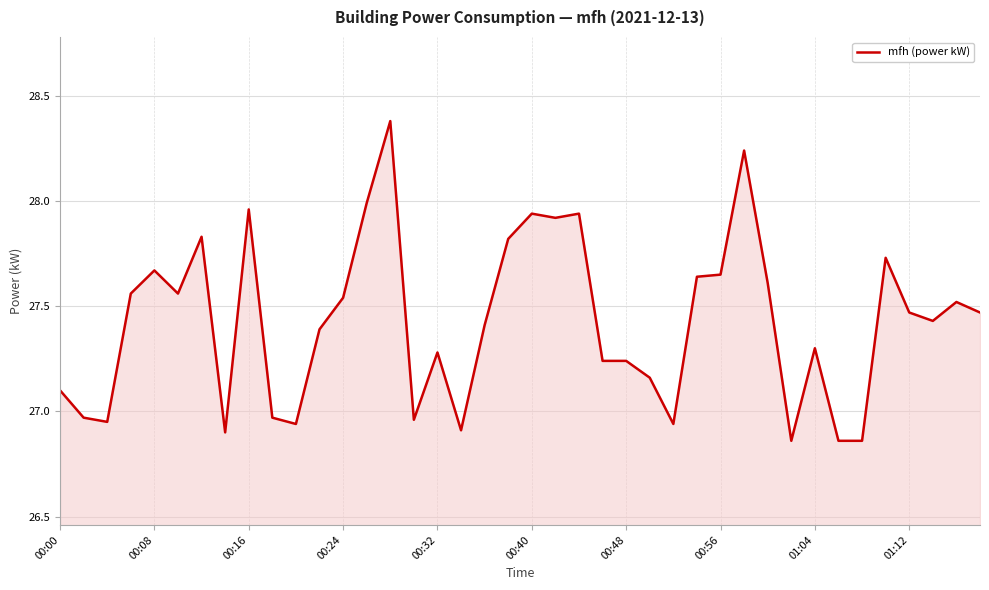

What is the maximum value shown in the chart?

28.4